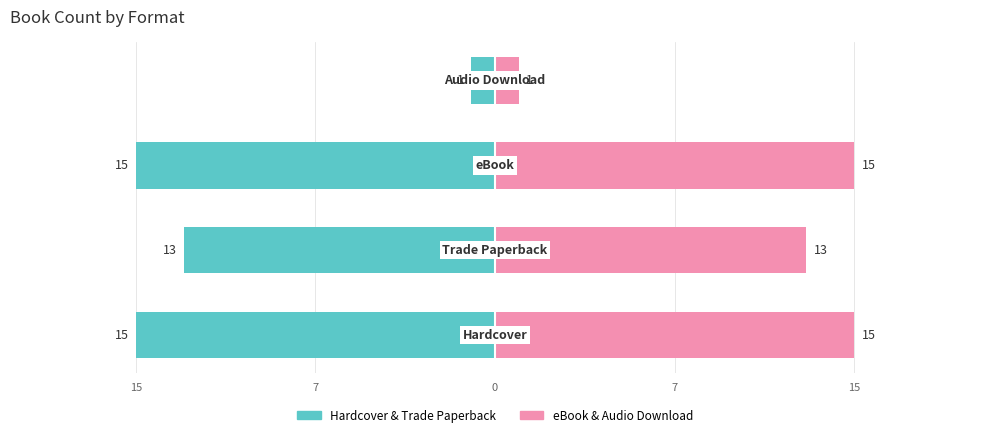

Reading left to right, transcribe all the data shown in this chart.

Hardcover/TP formats: 15=-15	7=-13	0=-15	7=-1
eBook/Audio formats: 15=15	7=13	0=15	7=1